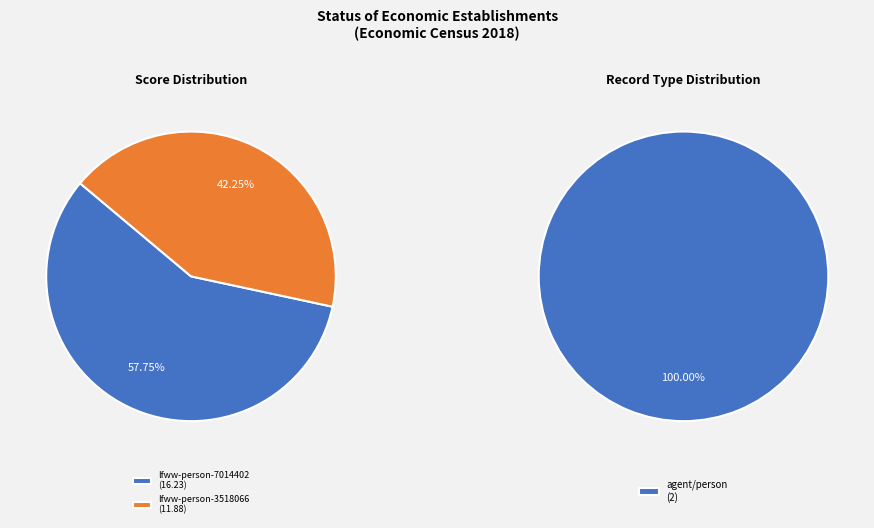

Which category has the smallest portion of the pie?

lfww-person-3518066